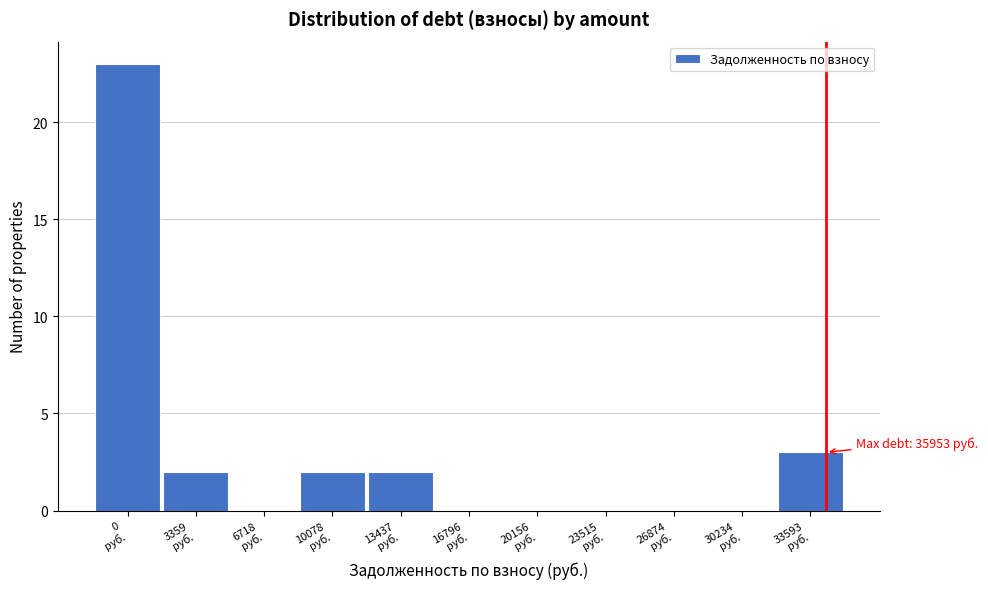

What is the greatest value displayed?

23